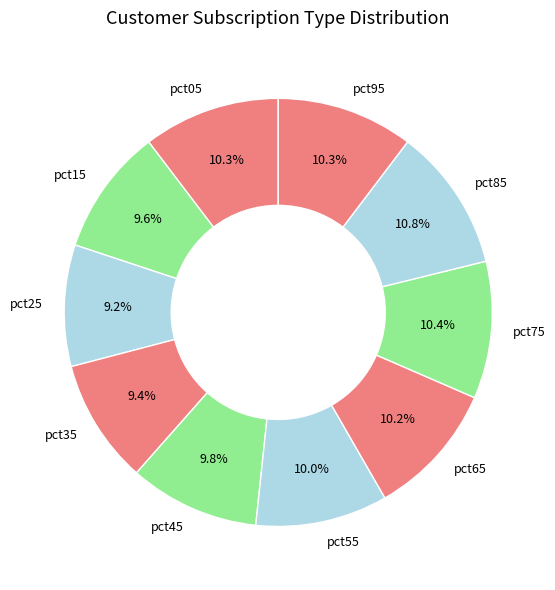

Does pct55 account for over 50% of the chart?

No